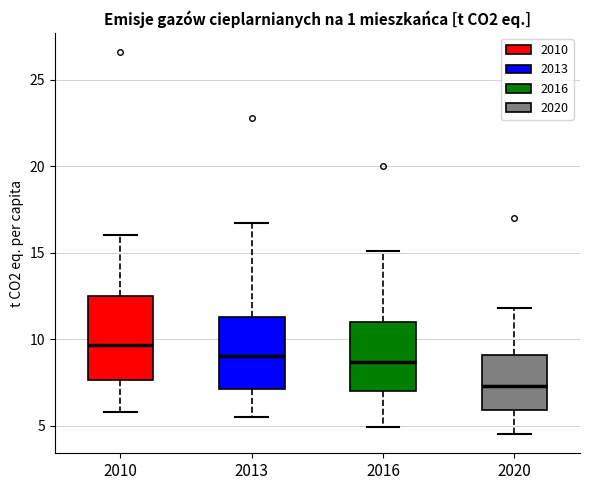

Where does the lower whisker of the box at x = 2010 end on the y-axis? The values are not printed on the chart, so give them approximately, as read against the axis.

6.0